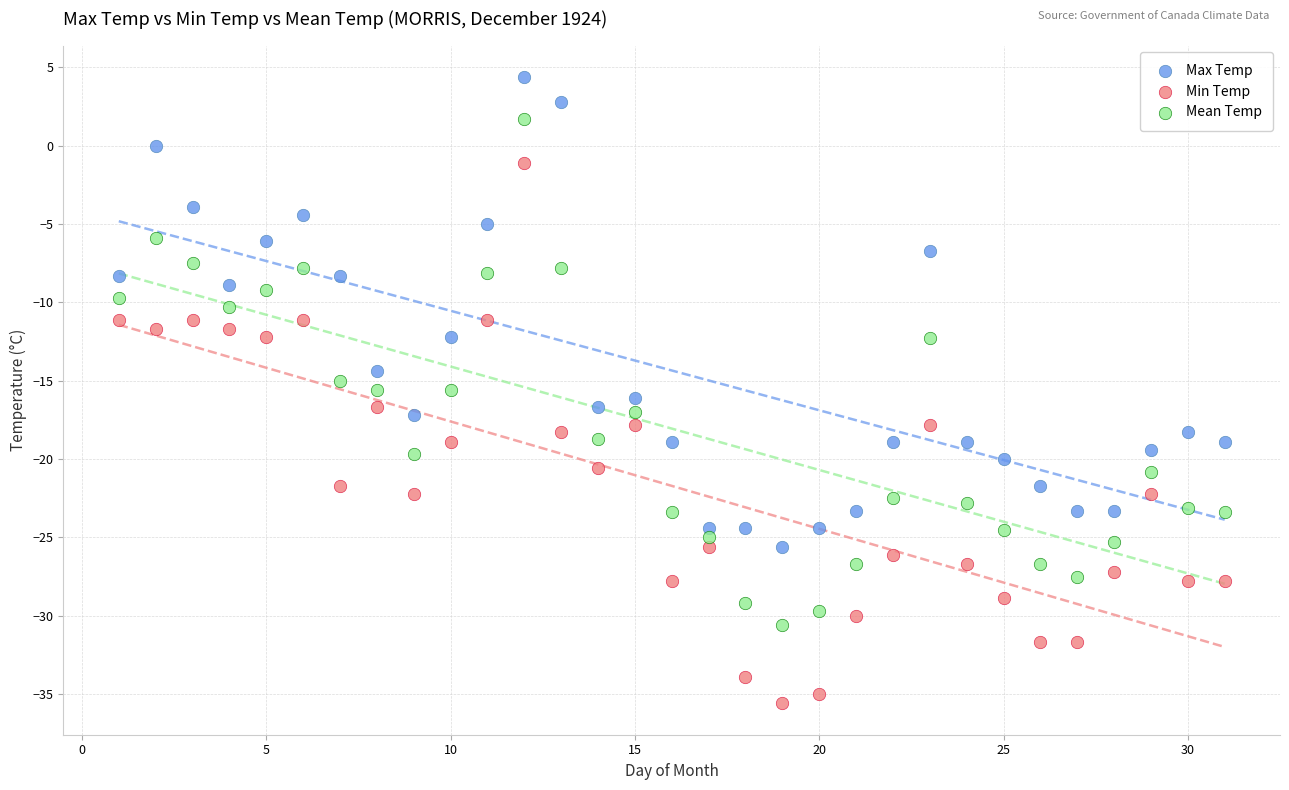

Which series reaches the minimum Y coordinate?

Min Temp